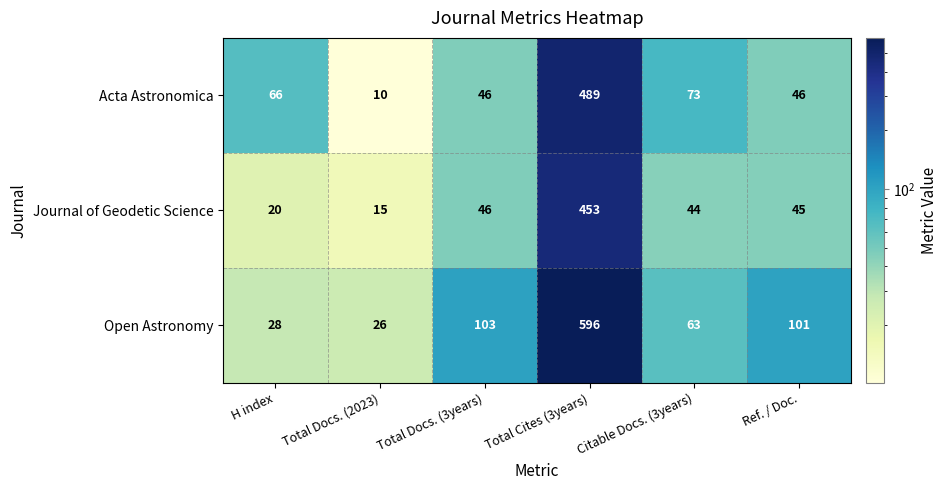

True or false: Acta Astronomica has a value of 15 at H index.

False